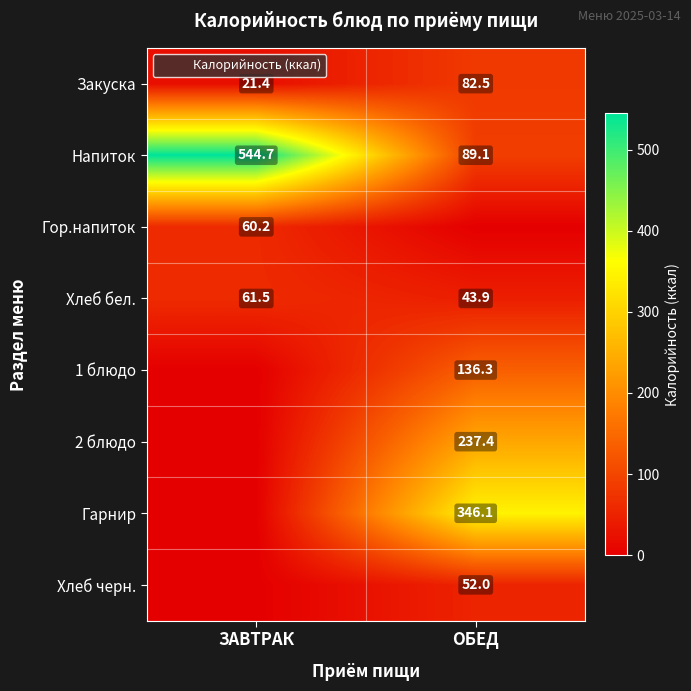

Is the value of Хлеб бел. at ОБЕД greater than the value of Гор.напиток at ЗАВТРАК?

No